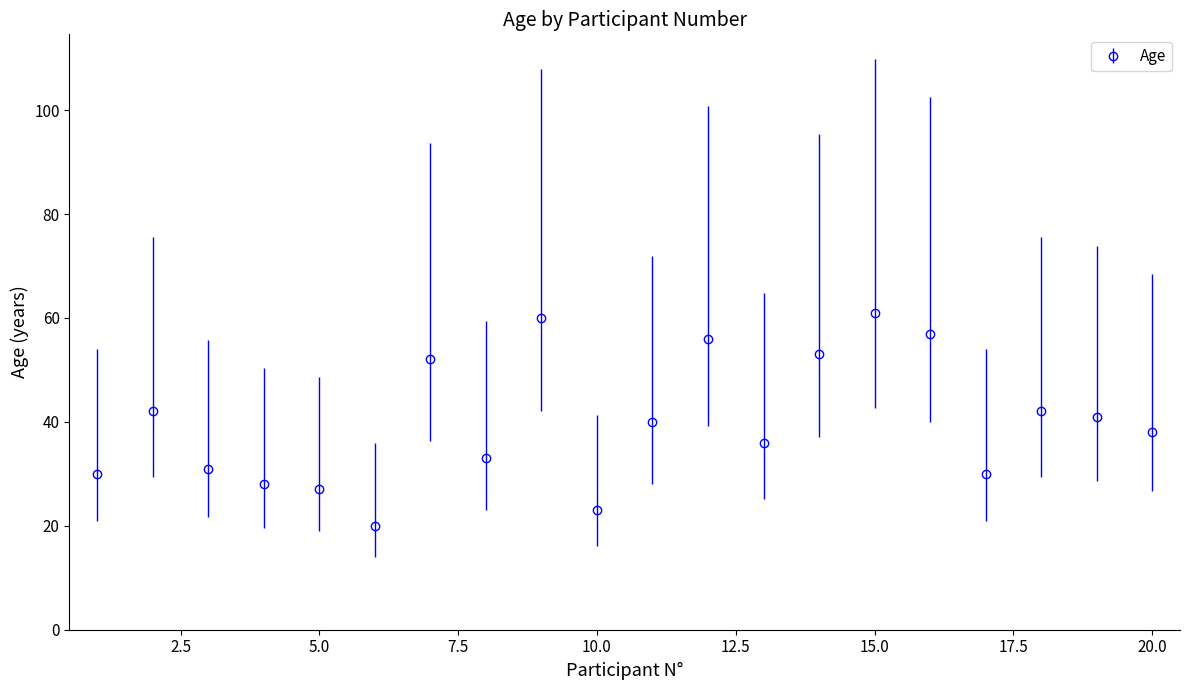

True or false: the data has more than 1 interior local peaks.

True